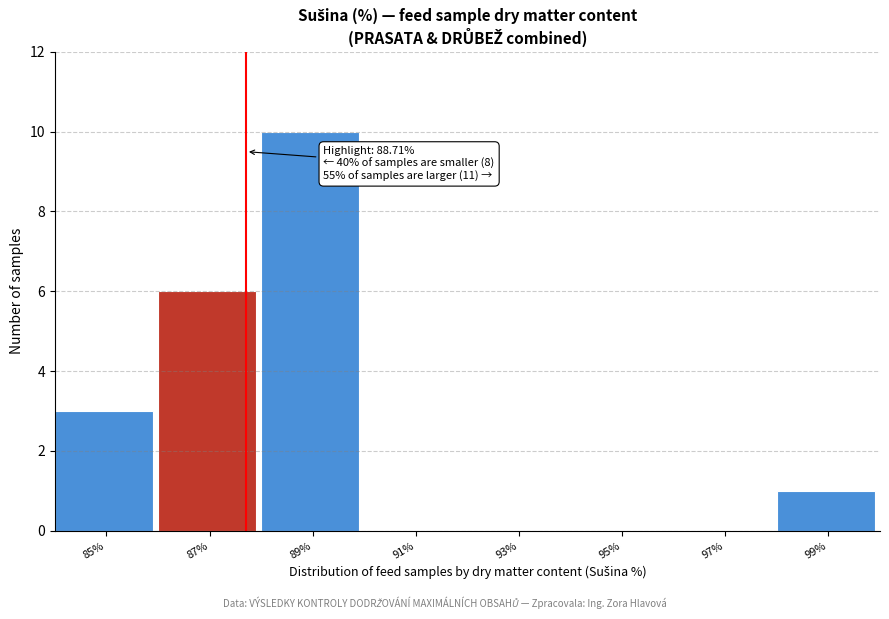

Reading left to right, transcribe all the data shown in this chart.

85%=3	87%=6	89%=10	91%=0	93%=0	95%=0	97%=0	99%=1